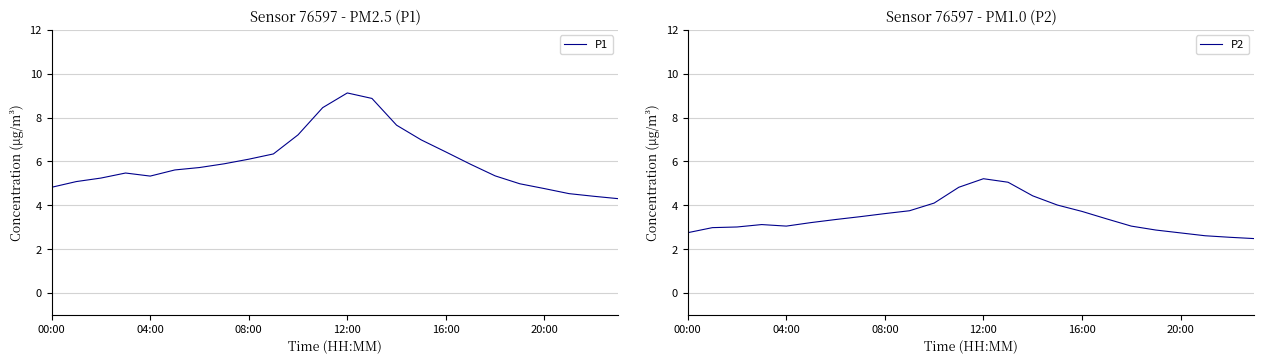

Reading left to right, transcribe all the data shown in this chart.

P1: 4.8	5.1	5.2	5.5	5.3	5.6	5.7	5.9	6.1	6.3	7.2	8.4	9.1	8.9	7.7	7.0	6.4	5.9	5.3	5.0	4.8	4.5	4.4	4.3
P2: 2.8	3.0	3.0	3.1	3.0	3.2	3.4	3.5	3.6	3.8	4.1	4.8	5.2	5.0	4.4	4.0	3.7	3.4	3.0	2.9	2.7	2.6	2.5	2.5